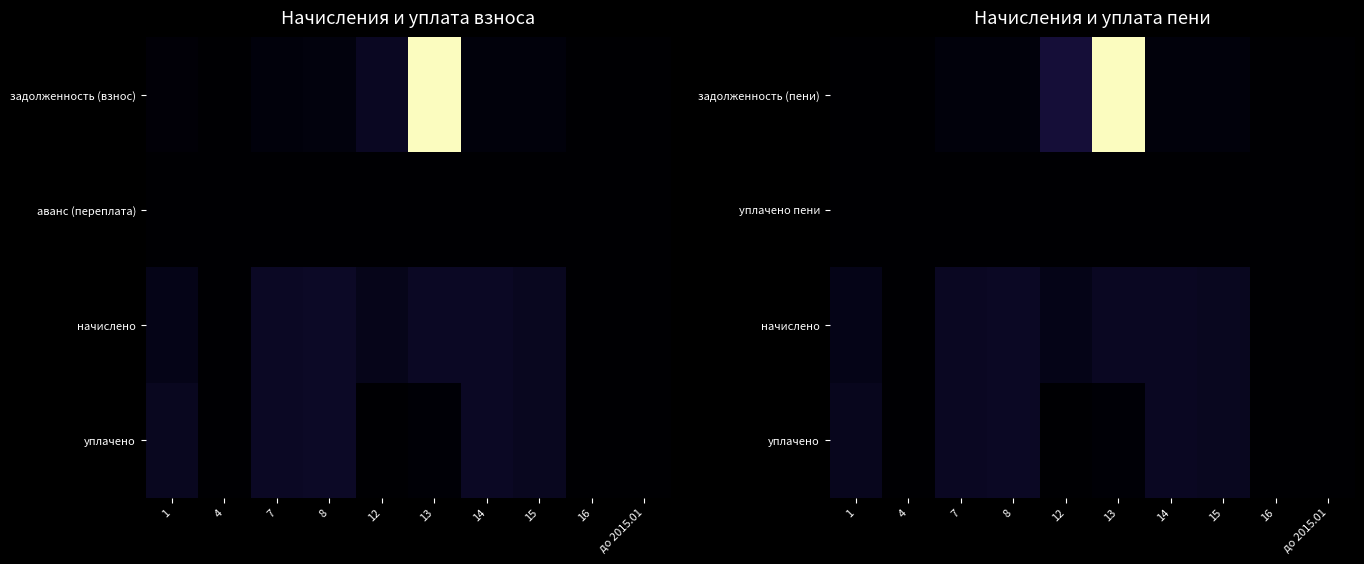

What is the spread (max minus min) of values at 13?

25758.0